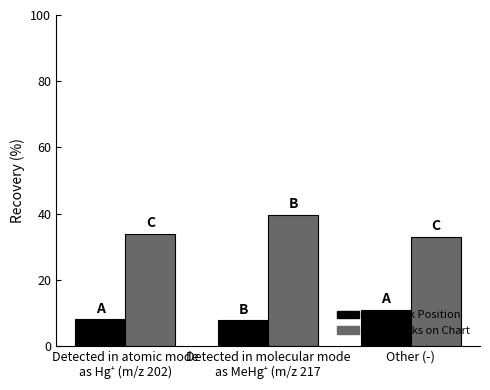

What is the difference between the highest and lowest values at Other (-)?

22.0